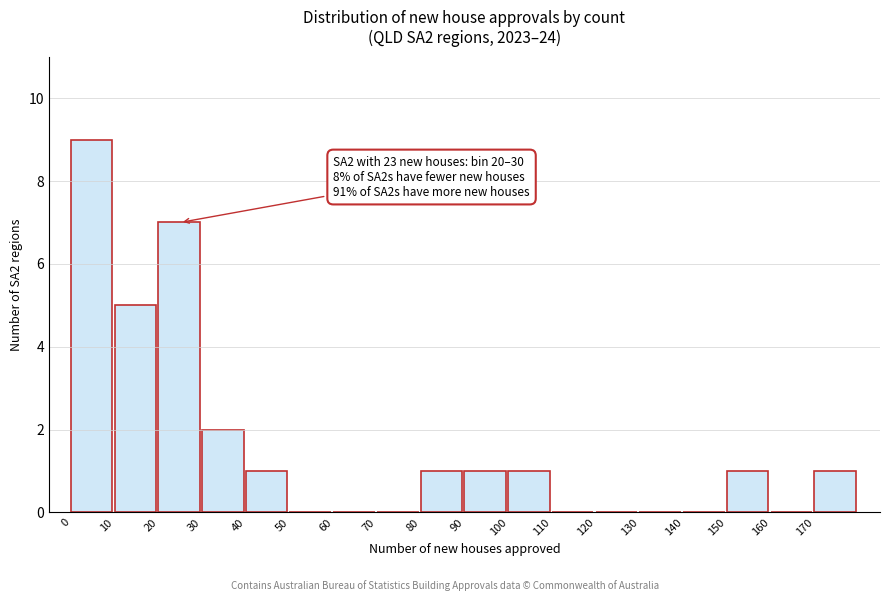

Reading left to right, extract all data points from this chart.

0=9	10=5	20=7	30=2	40=1	50=0	60=0	70=0	80=1	90=1	100=1	110=0	120=0	130=0	140=0	150=1	160=0	170=1